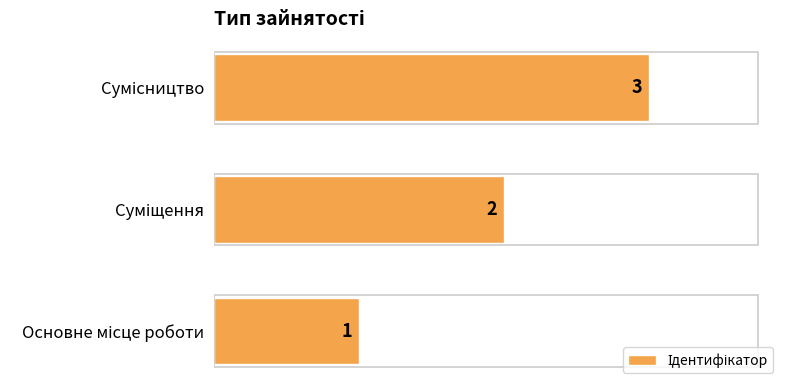

Count the values in the range 1 to 3.

3